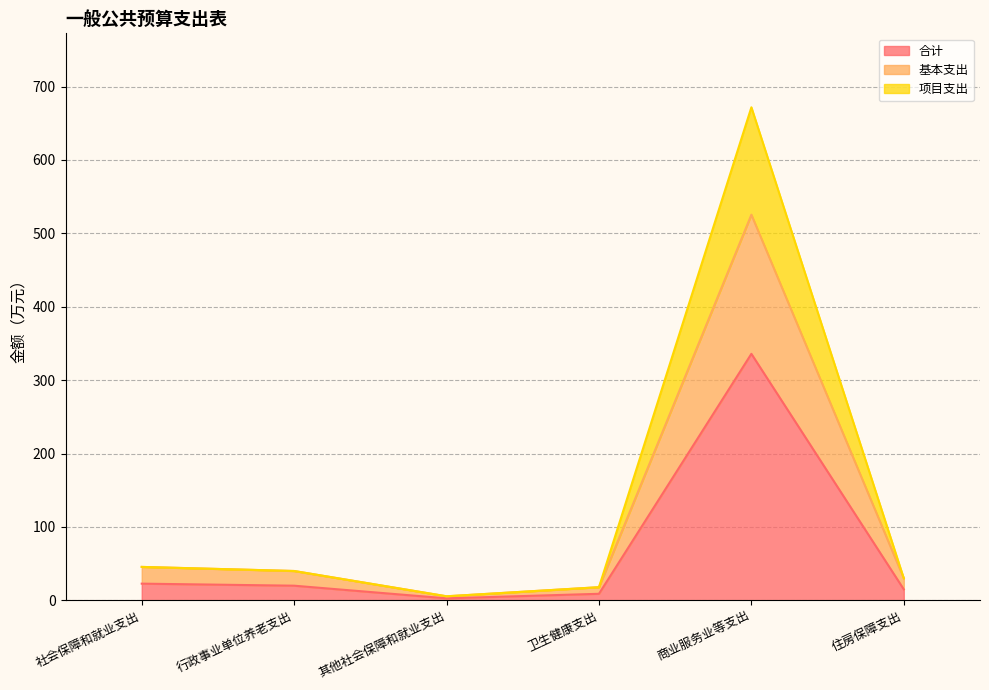

List the series in order of their peak value, lowest first.

合计, 基本支出, 项目支出